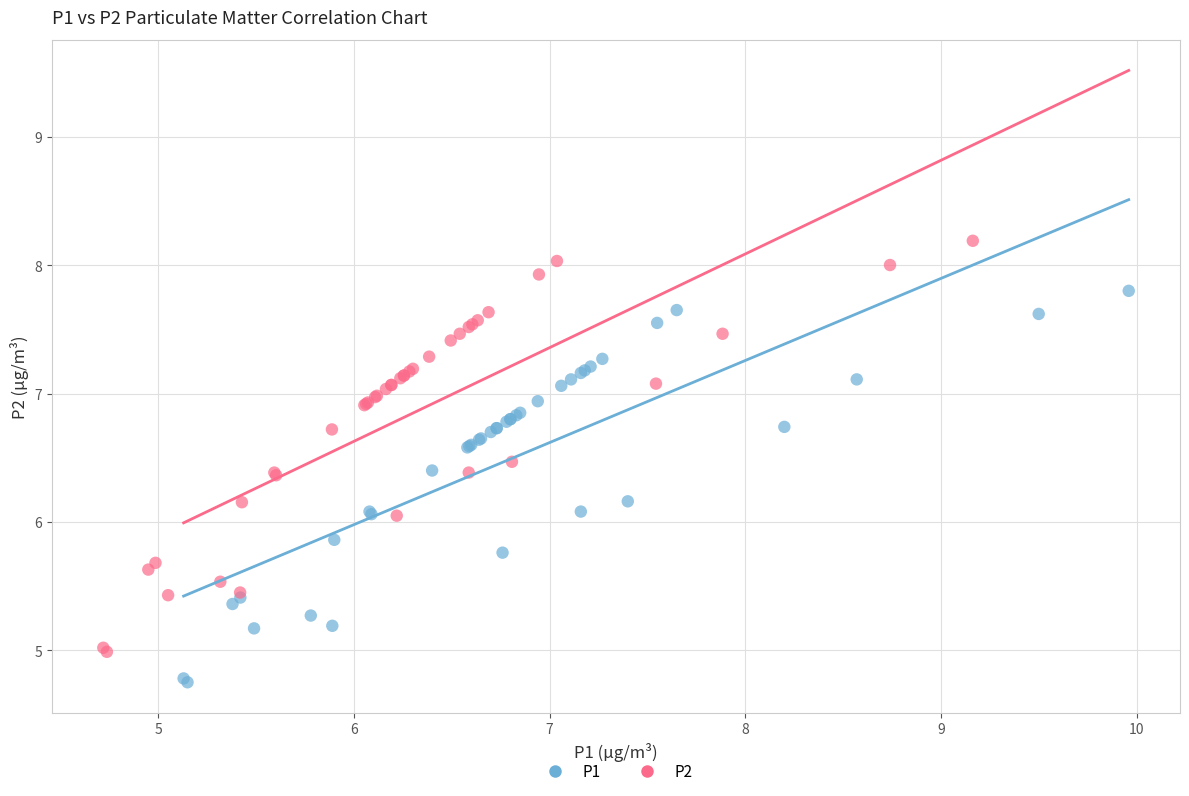

What are all the series names shown in the legend?

P1, P2